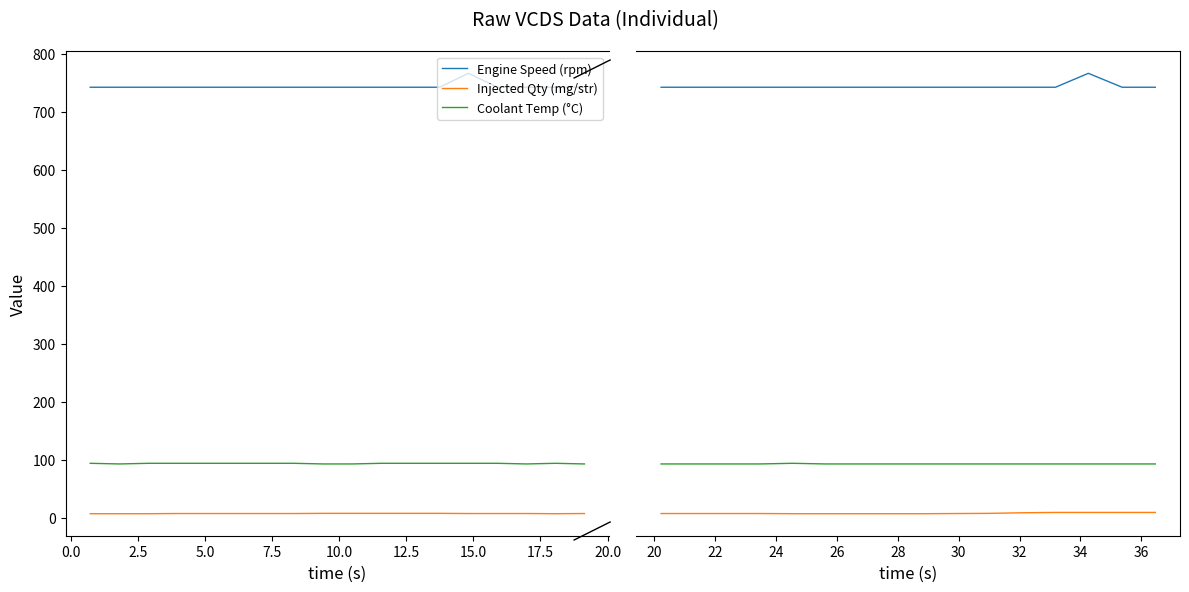

True or false: Injected Qty (mg/str) and Engine Speed (rpm) cross at least once.

False